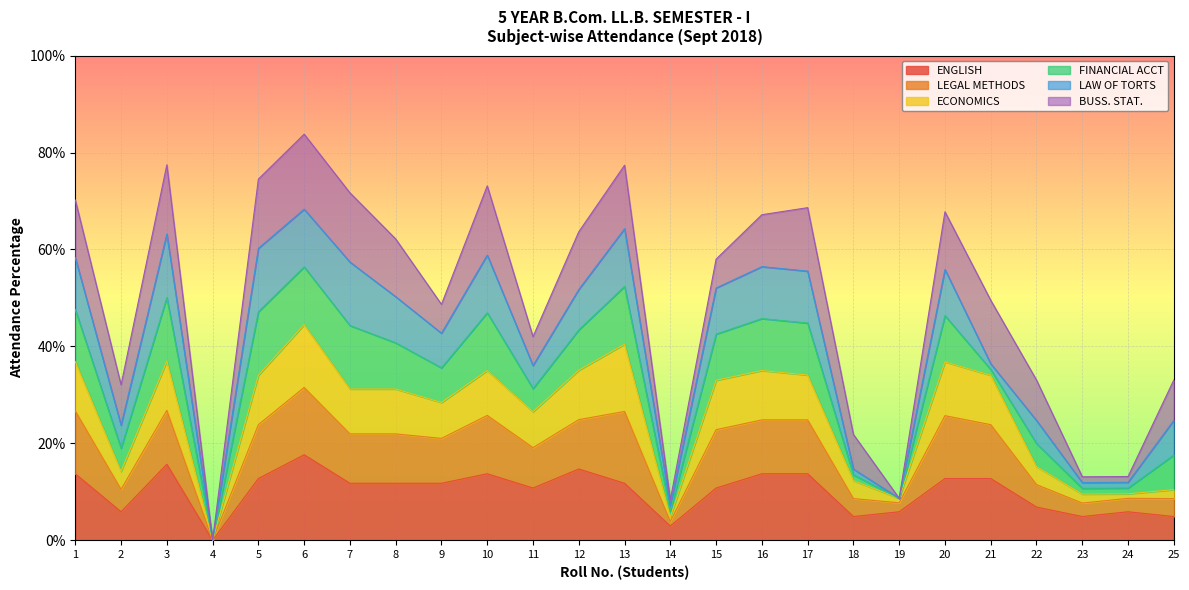

Does the chart display data point markers on the line(s)?

No